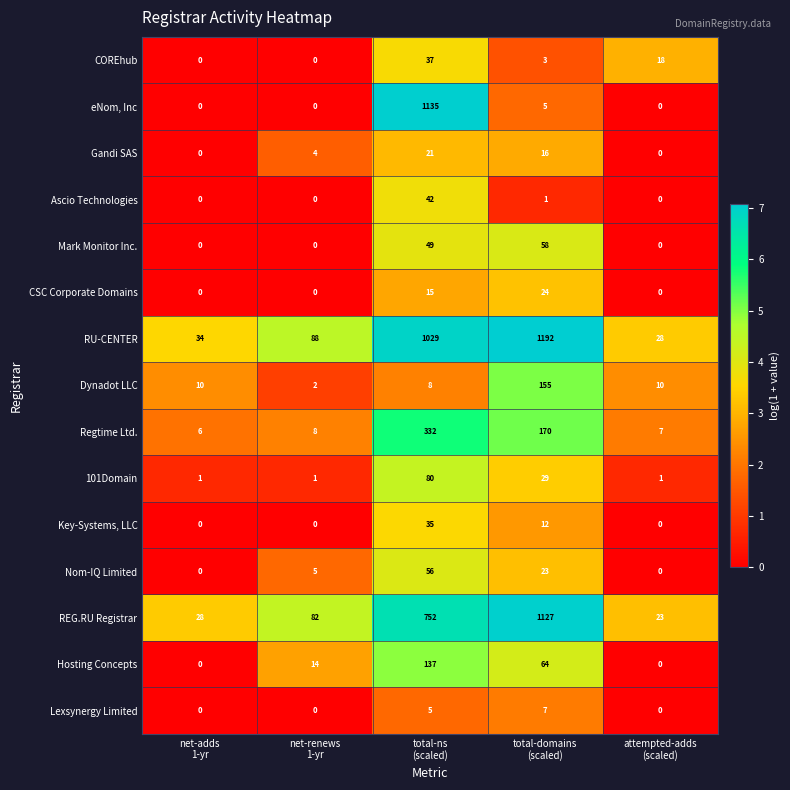

What is the sum of all CSC Corporate Domains values?

39